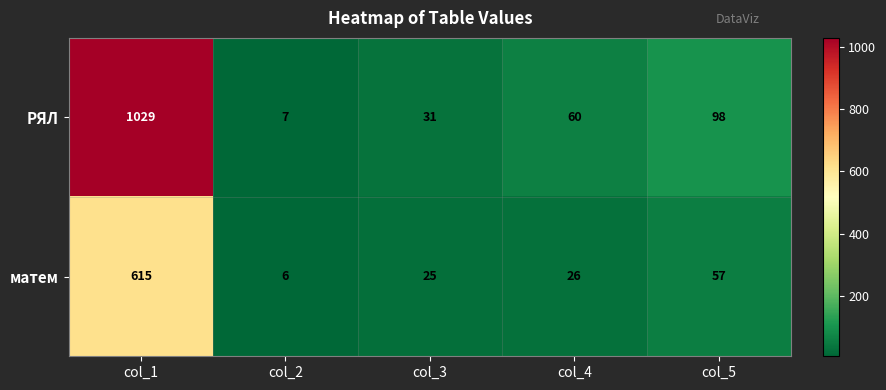

What is the minimum value shown in the chart?

6